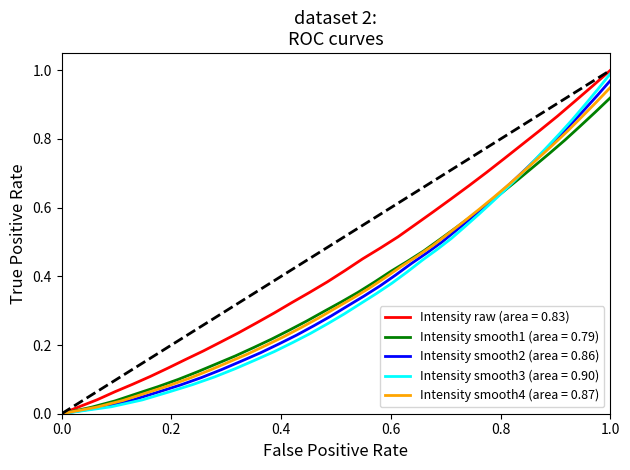

True or false: Intensity has more than 1 interior local peaks.

False